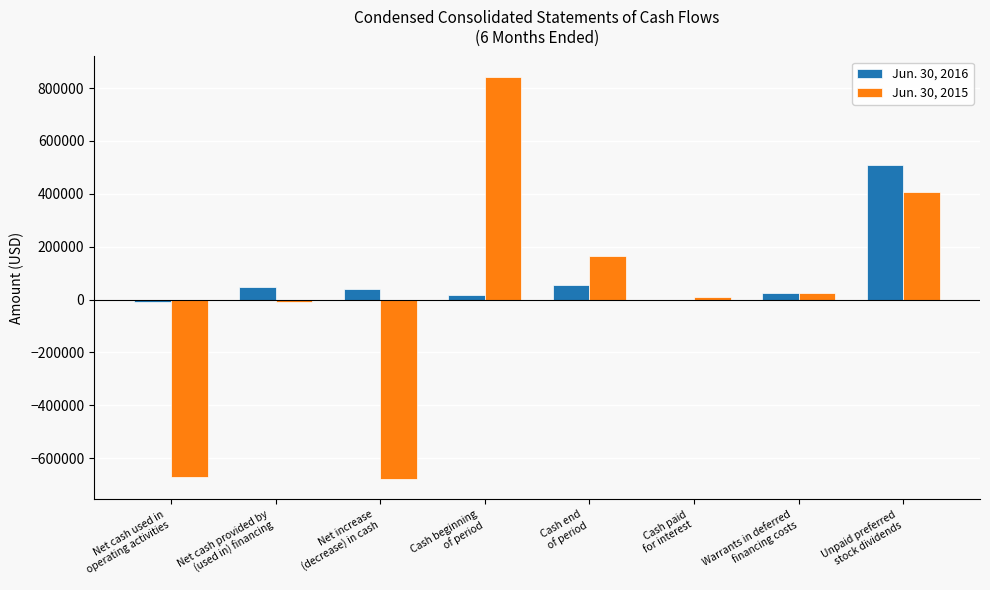

Which series has the largest total across all categories?

Jun. 30, 2016